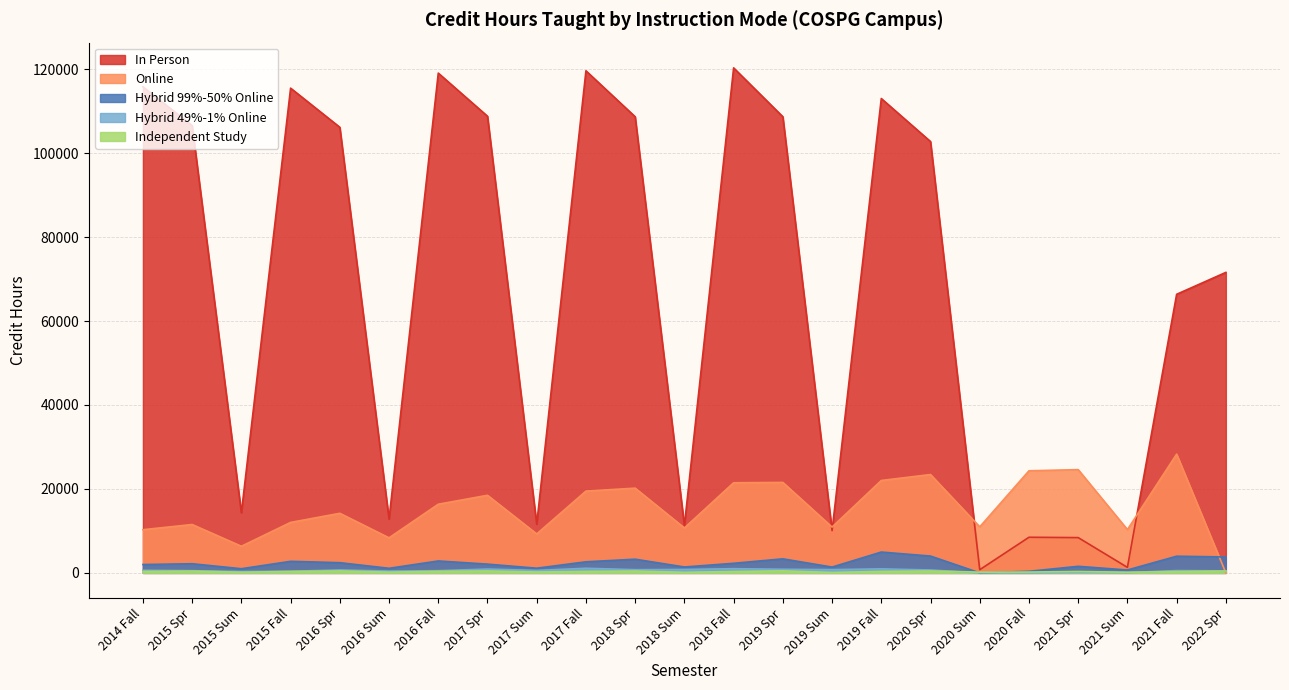

At which category does 2021 Fall reach its first local valley?

Hybrid 49%